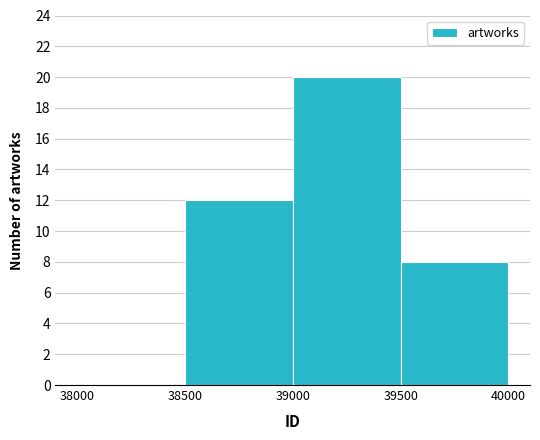

Over which range of the x-axis is the bar tallest?

39000 to 39500